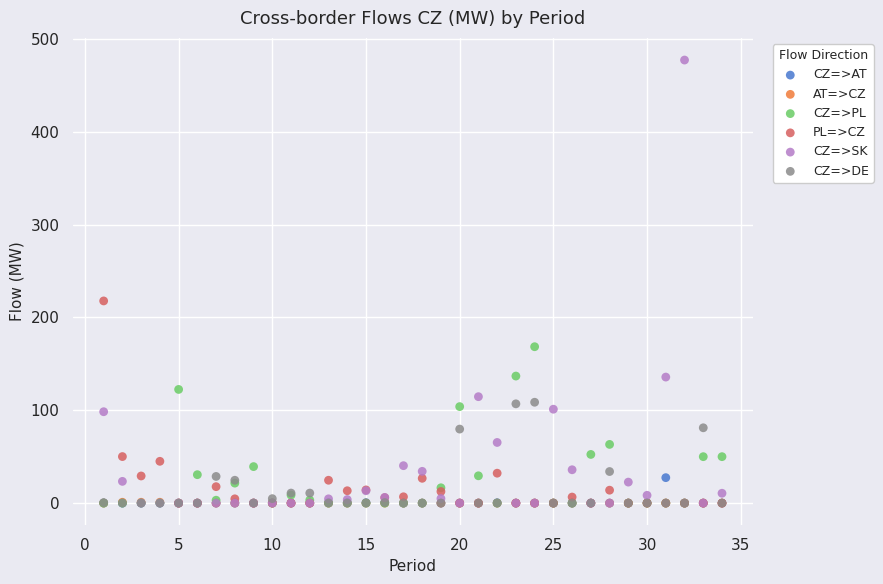

Across all series, what Y value is closest to 238?

217.7